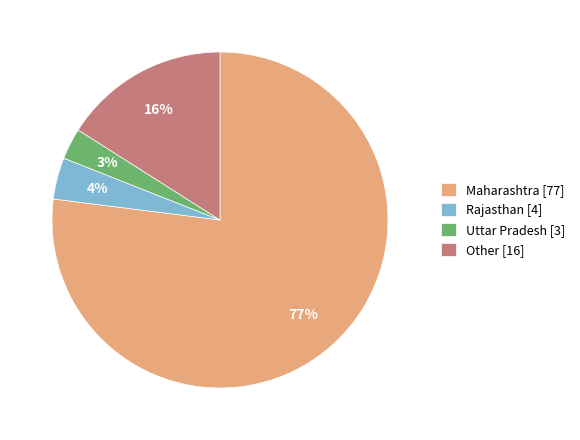

Which category accounts for the majority?

Maharashtra